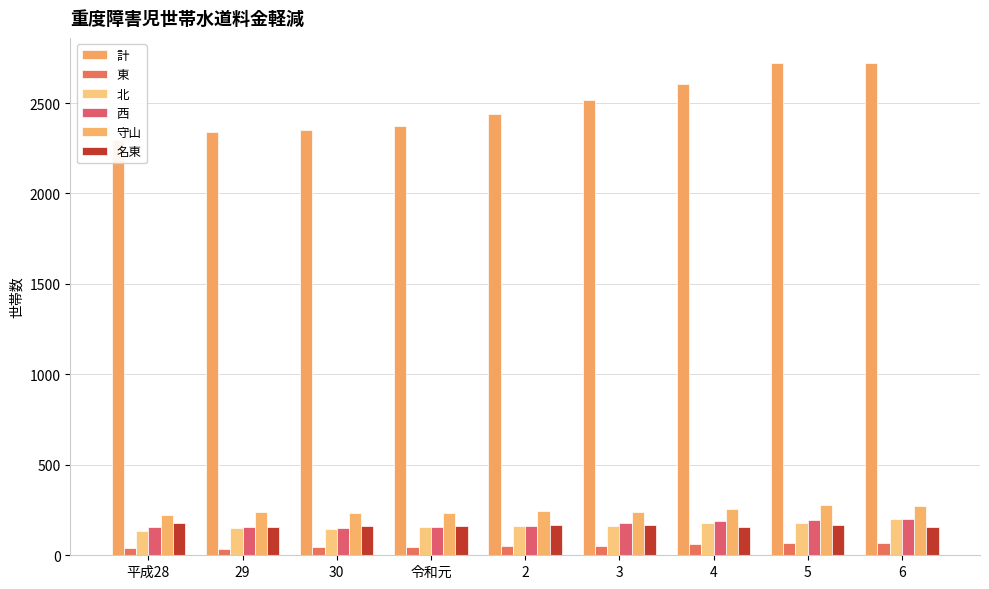

How many bars are there in each group?

6